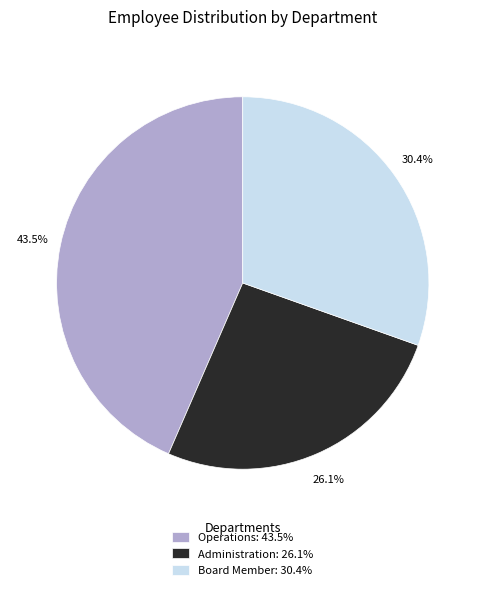

How many slices are in this pie chart?

3